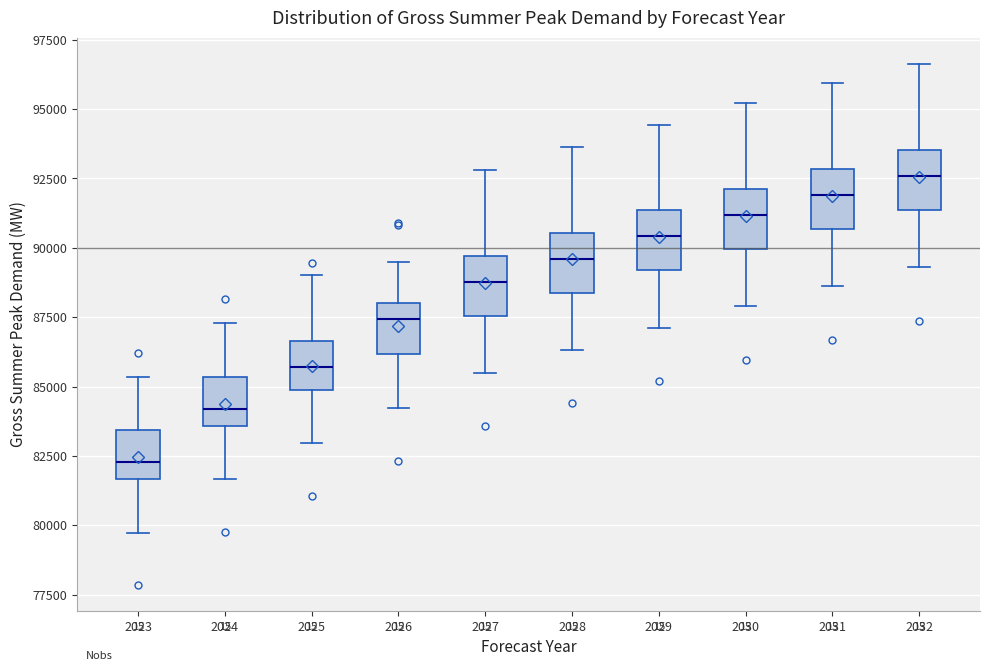

Where does the median line of the box at x = 2025 sit on the y-axis? The values are not printed on the chart, so give them approximately, as read against the axis.

85500